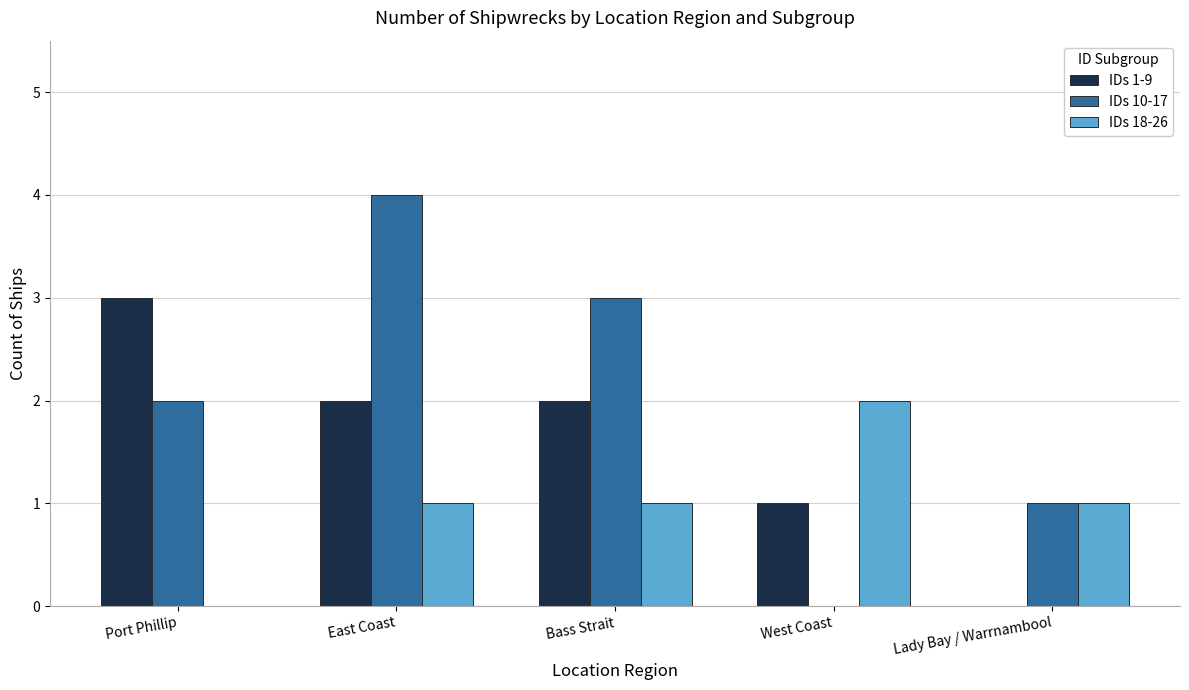

Reading left to right, transcribe all the data shown in this chart.

IDs 1-9: 3	2	2	1	0
IDs 10-17: 2	4	3	0	1
IDs 18-26: 0	1	1	2	1